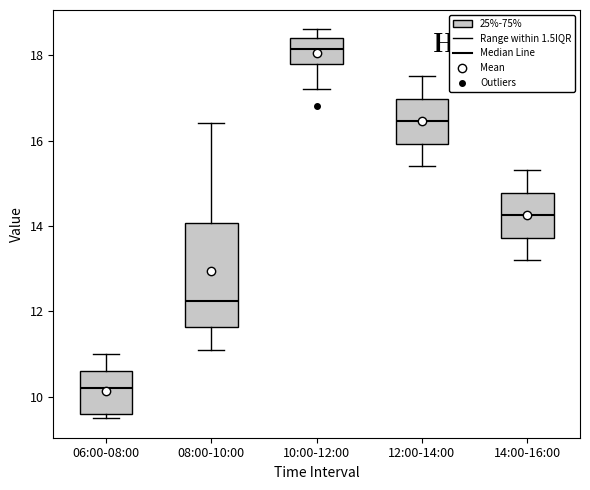

Where does the upper whisker of the box for 14:00-16:00 end on the y-axis? The values are not printed on the chart, so give them approximately, as read against the axis.

15.4